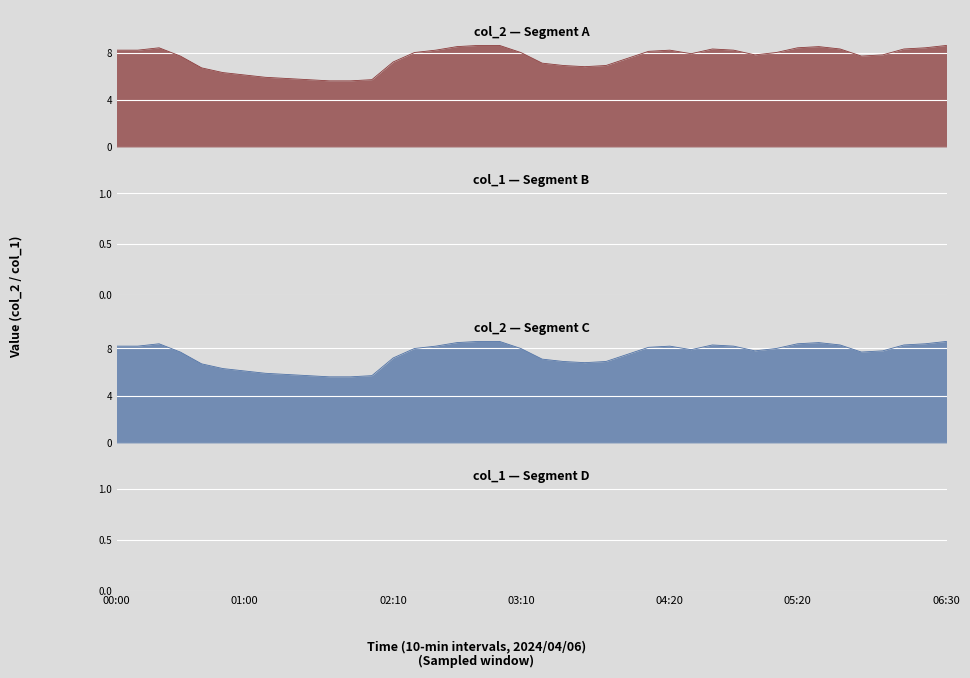

How many data points are less than 8?

20